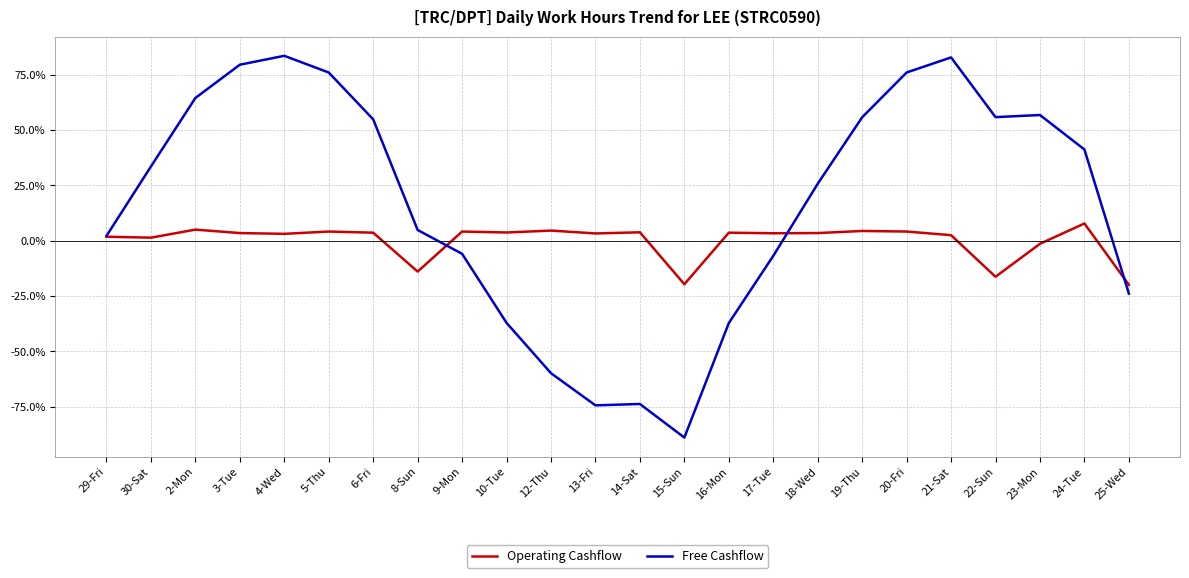

Rank the series at 15-Sun from lowest to highest value.

Free Cashflow, Operating Cashflow